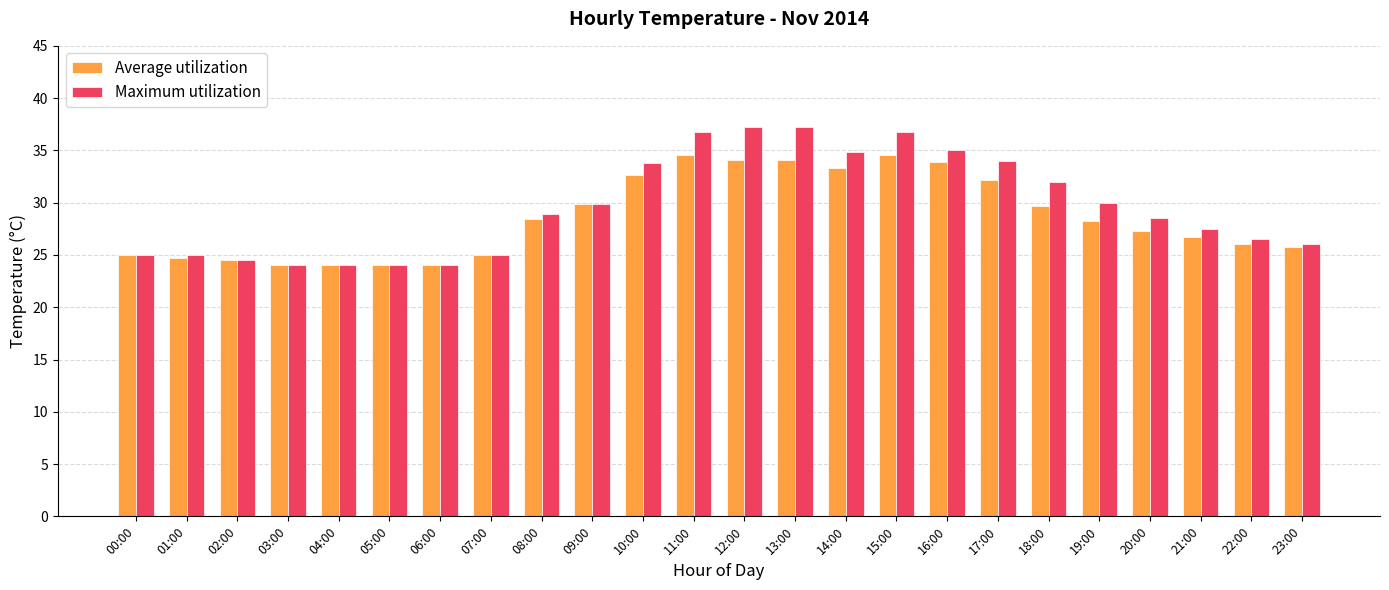

Which series has the widest spread of values?

Maximum utilization